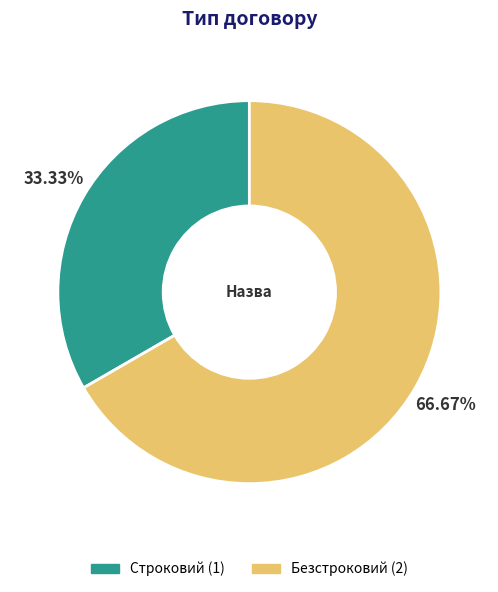

Which slice is the smallest?

Строковий